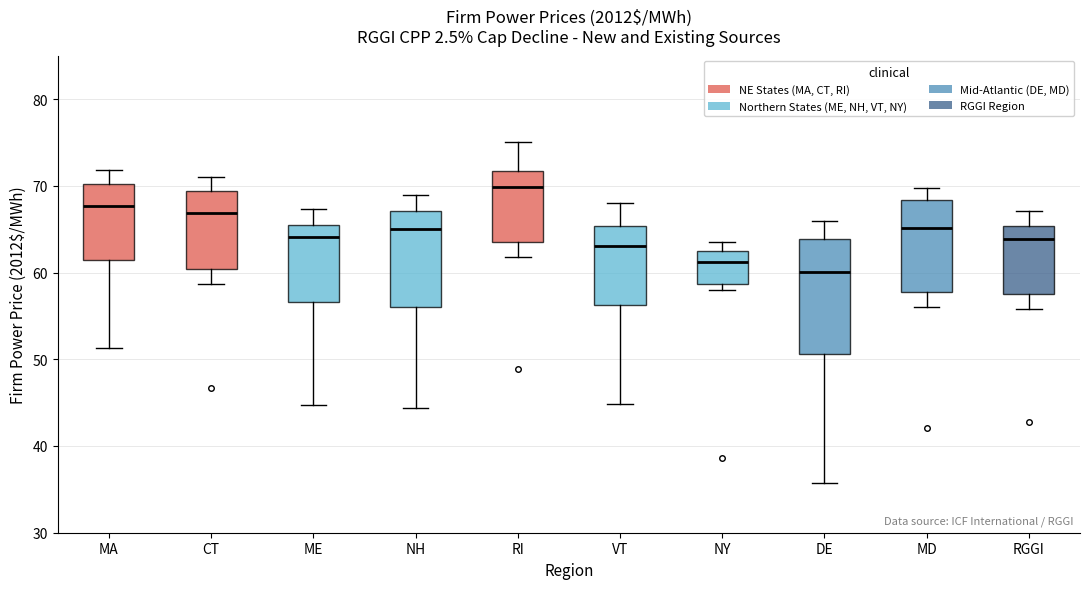

Which box is the tallest, from its lower edge to its upper edge?

DE